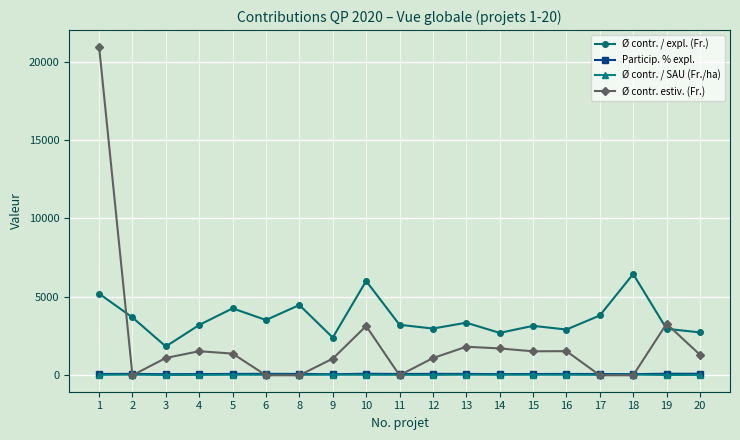

What are all the series names shown in the legend?

Ø contr. / expl. (Fr.), Particip. % expl., Ø contr. / SAU (Fr./ha), Ø contr. estiv. (Fr.)